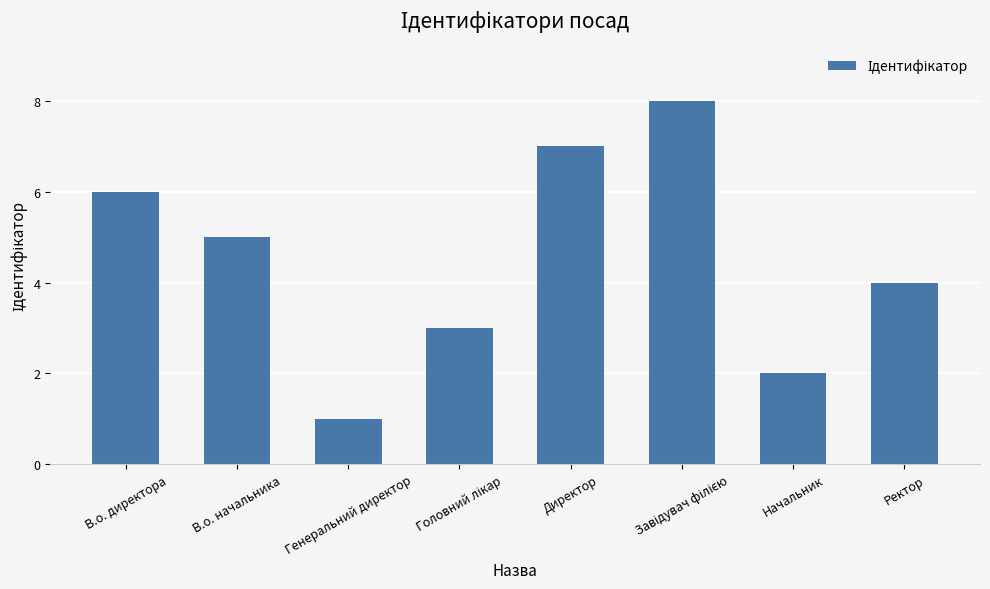

What is the value of the 1st bar from the left?

6